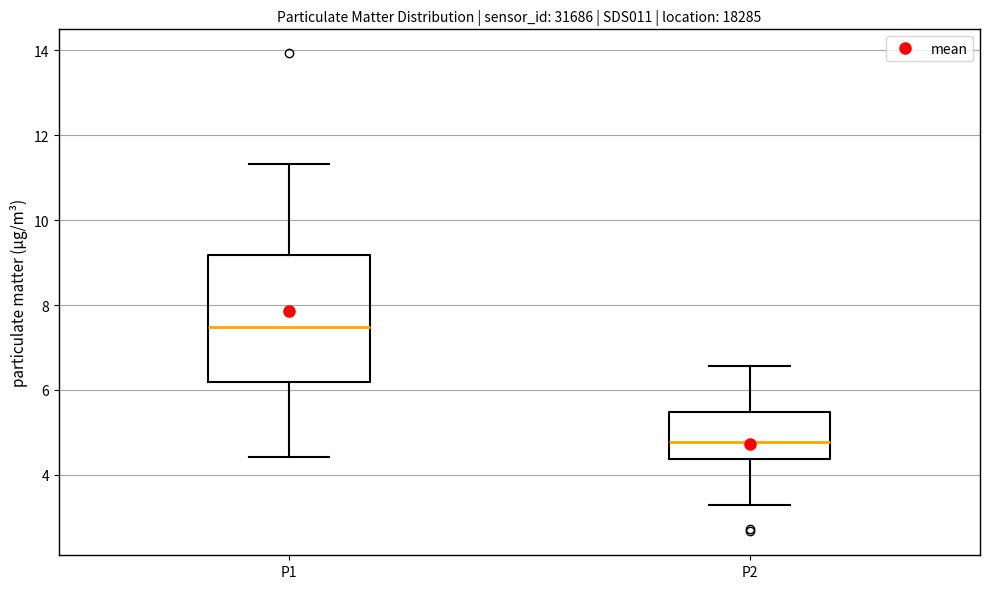

Which box has the lowest median line?

P2